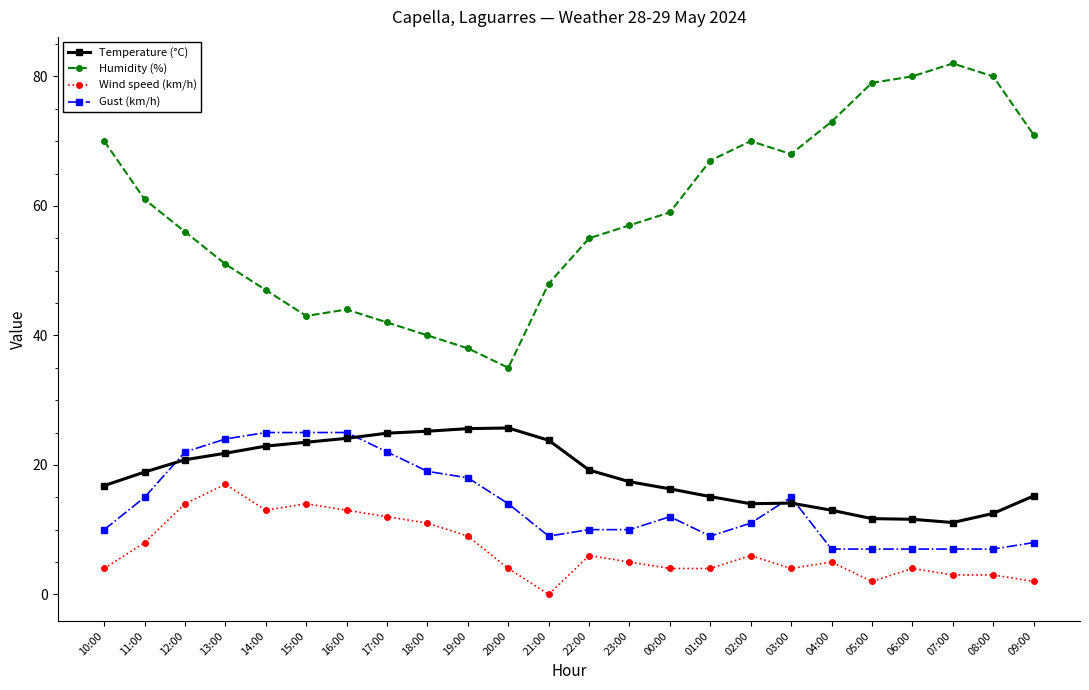

What is the difference between the maximum and minimum values in the Wind speed (km/h) series?

17.0